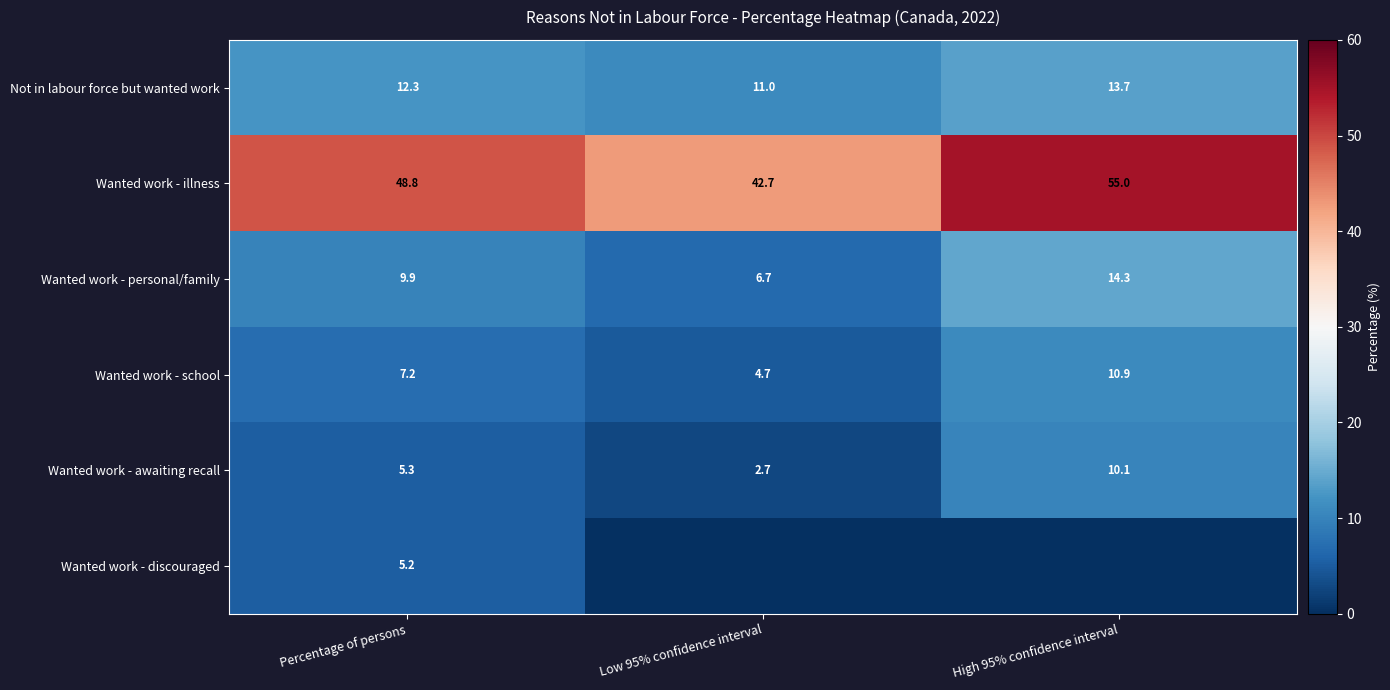

At which label is Wanted work - awaiting recall closest to 6?

Percentage of persons